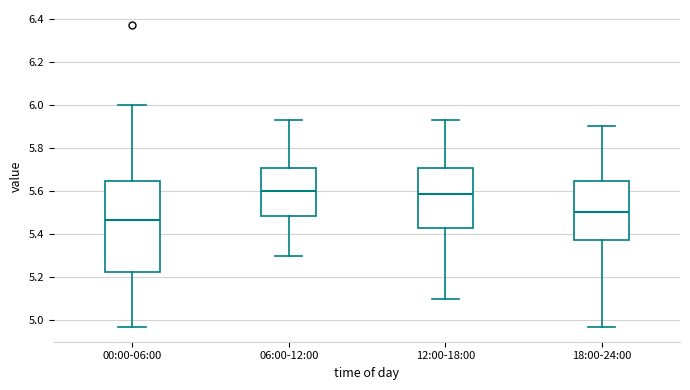

Reading left to right, transcribe this box plot: for each box, give where its median line is, the range the box spans, and where its two whiskers end, as read against the y-axis. The values are not printed on the chart, so give them approximately, as read against the axis.

00:00-06:00: median 5.46, box 5.22 to 5.64, whiskers 4.98 to 6.00
06:00-12:00: median 5.60, box 5.48 to 5.70, whiskers 5.30 to 5.94
12:00-18:00: median 5.58, box 5.44 to 5.70, whiskers 5.10 to 5.94
18:00-24:00: median 5.50, box 5.38 to 5.64, whiskers 4.98 to 5.90